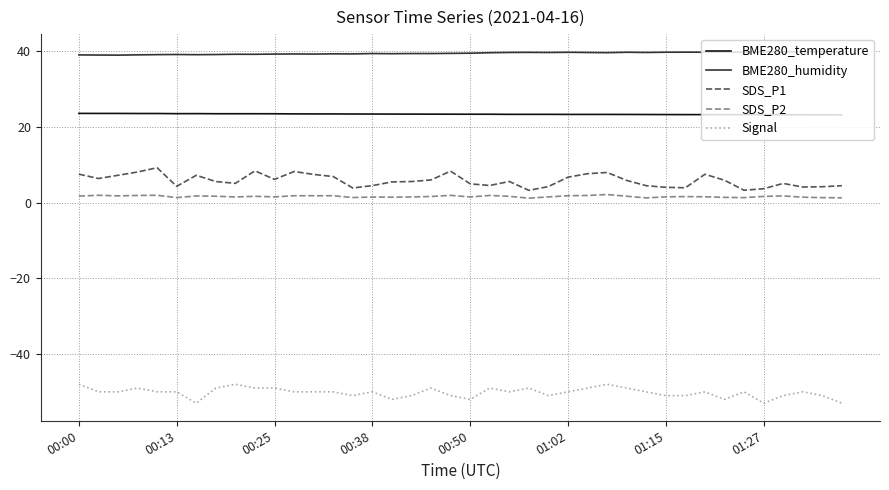

Which series has the largest total across all categories?

BME280_humidity